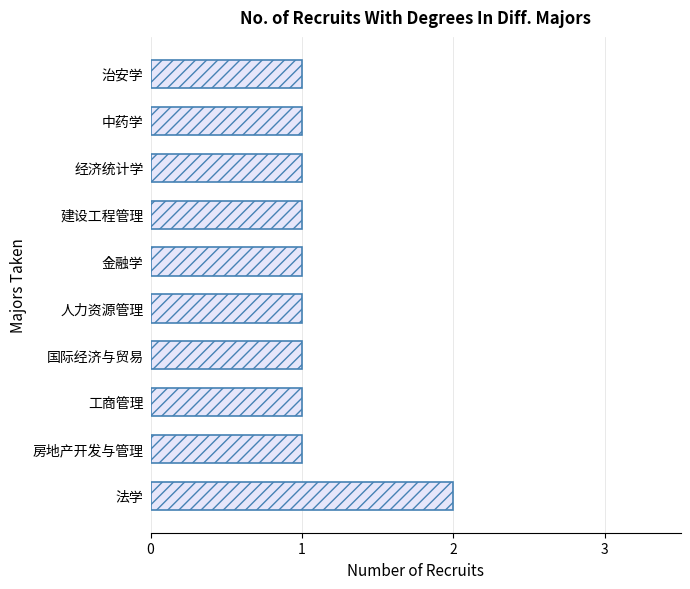

Approximately how many times larger is the value at 建设工程管理 compared to 工商管理?

1.0